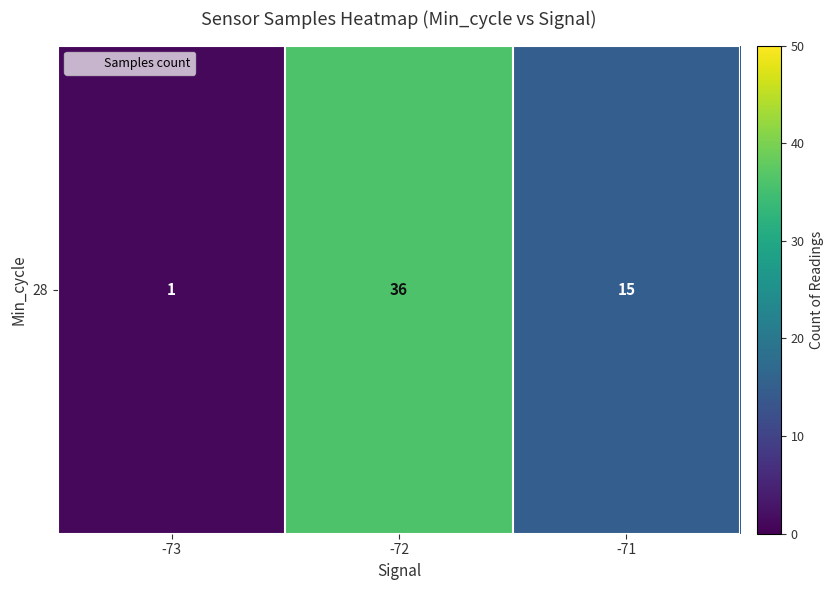

What is the difference between the values at -71 and -73?

14